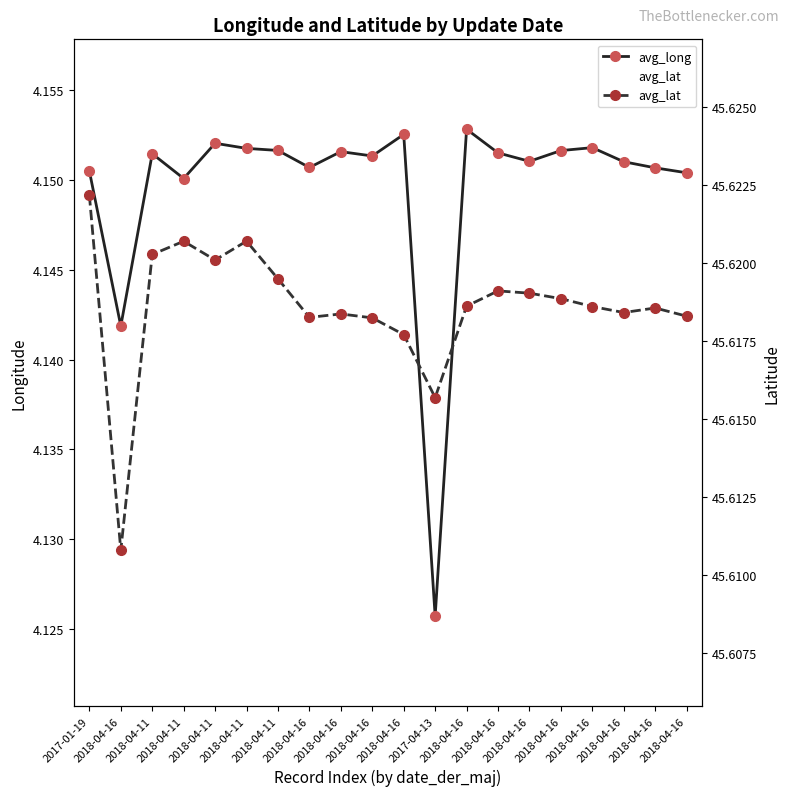

What is the minimum value shown in the chart?

4.1